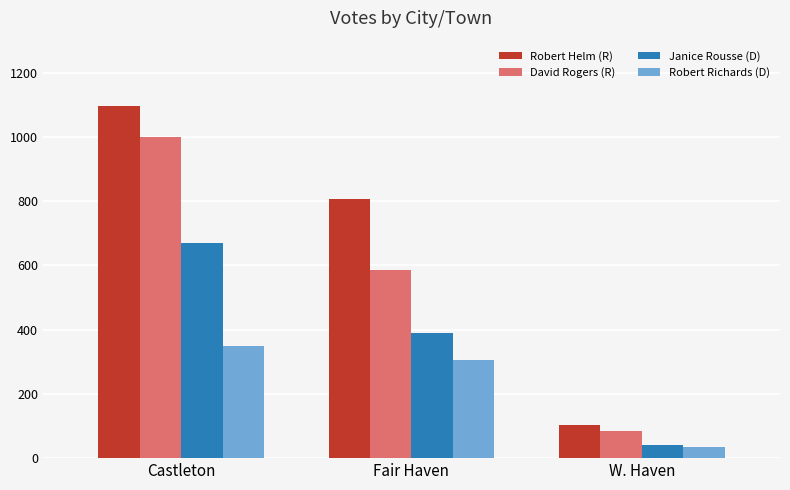

Is the value of Janice Rousse (D) at Fair Haven greater than the value of Robert Richards (D) at W. Haven?

Yes